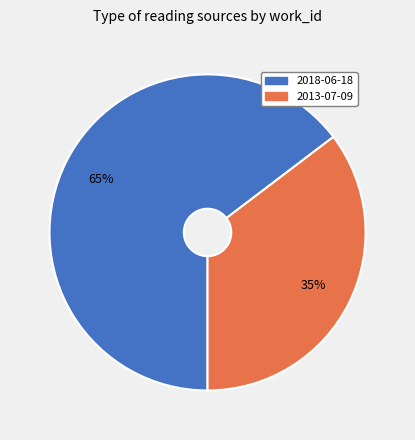

Does any single category account for the majority?

Yes